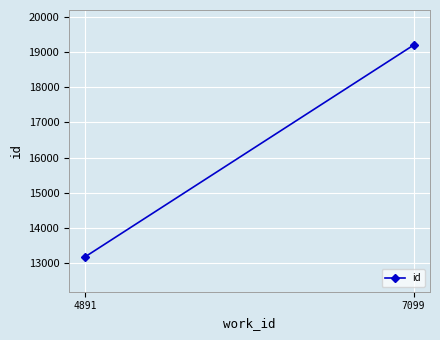

The chart shows a value of 7902 at 4891. True or false?

False